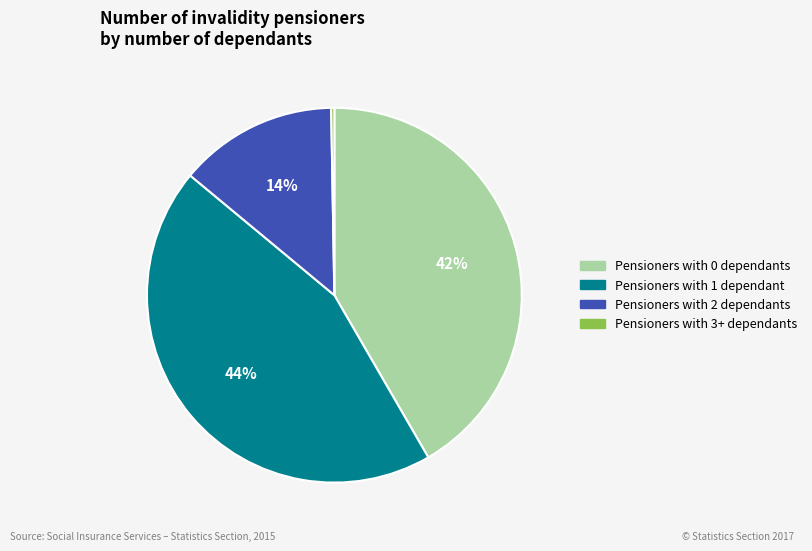

Which category has the biggest portion of the pie?

Pensioners with 1 dependant